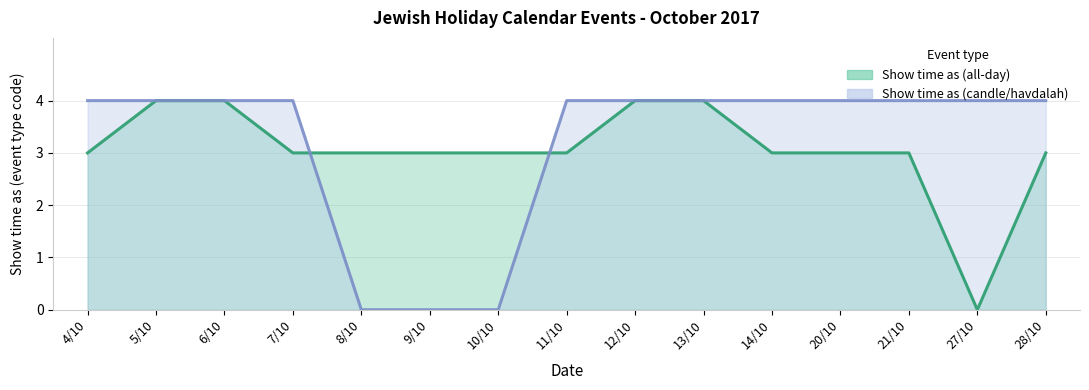

Where do Show time as (all-day) and Show time as (candle/havdalah) first cross each other?

7/10 and 8/10